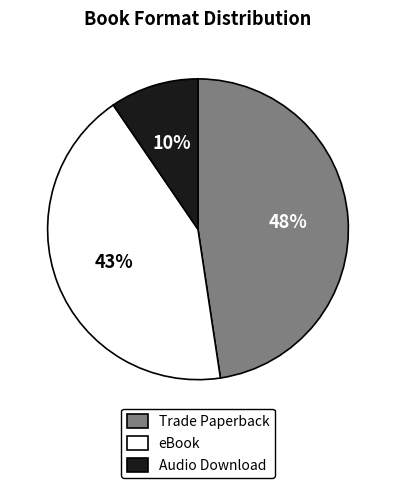

True or false: Audio Download accounts for 18% of the total.

False